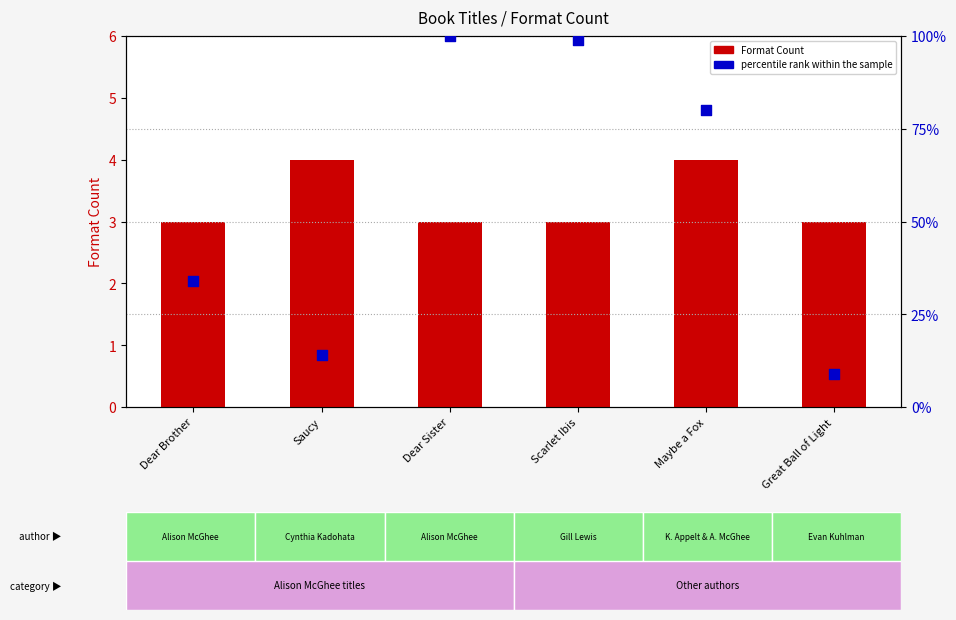

Which series has the largest Y range (max minus min)?

percentile rank within the sample